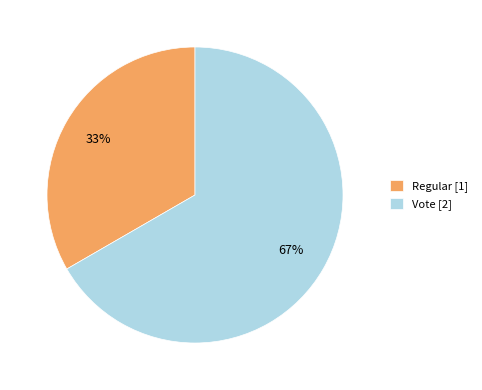

To the nearest percent, what is the average slice percentage?

50%